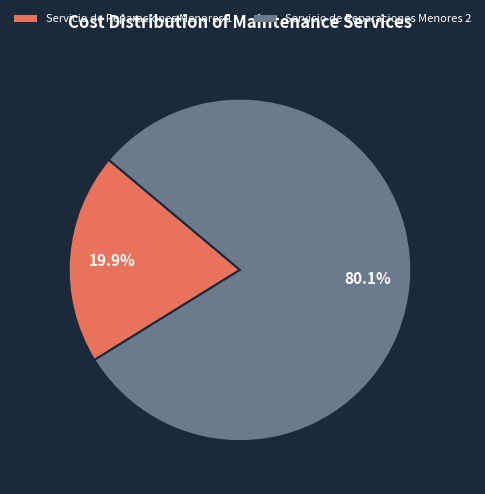

To the nearest percent, what portion does Servicio de Reparaciones Menores 1 represent?

20%